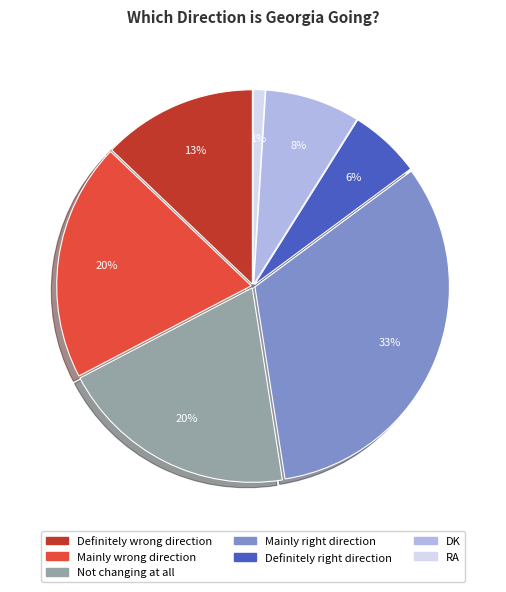

How many slices are in this pie chart?

7